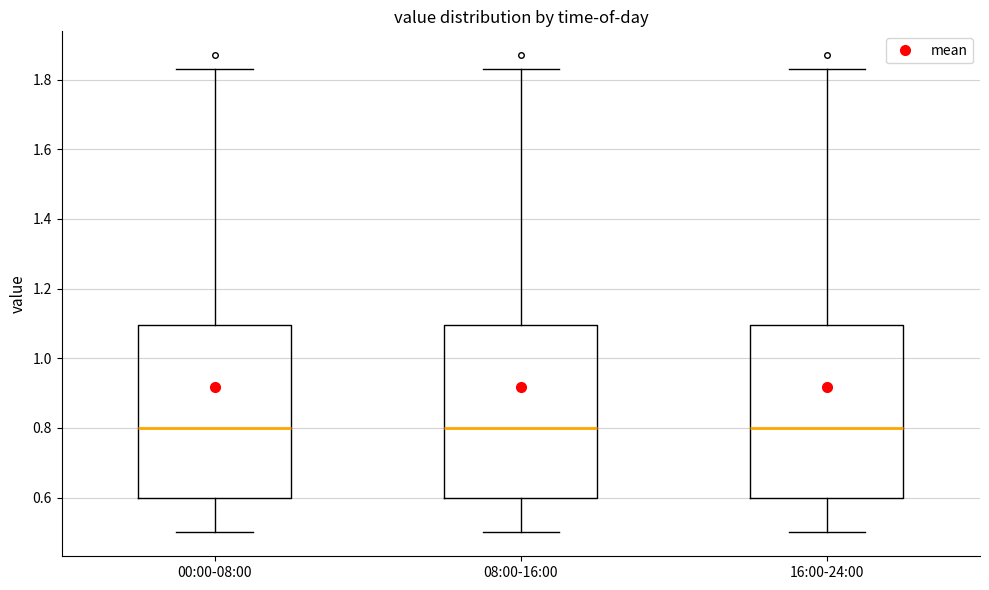

Where does the upper whisker of the box for 00:00-08:00 end on the y-axis? The values are not printed on the chart, so give them approximately, as read against the axis.

1.84